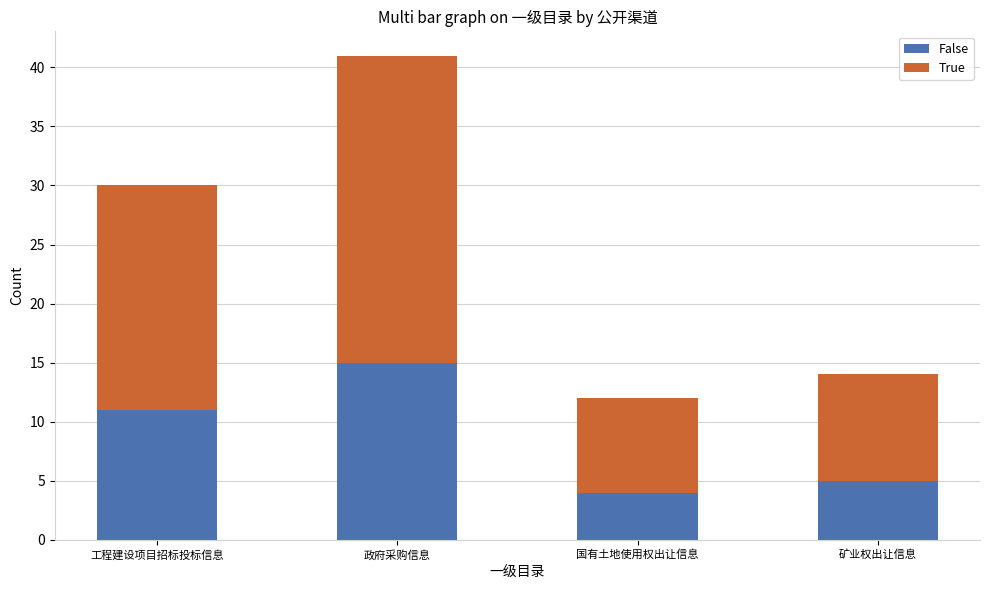

At which category is the sum across all series the highest?

政府采购信息